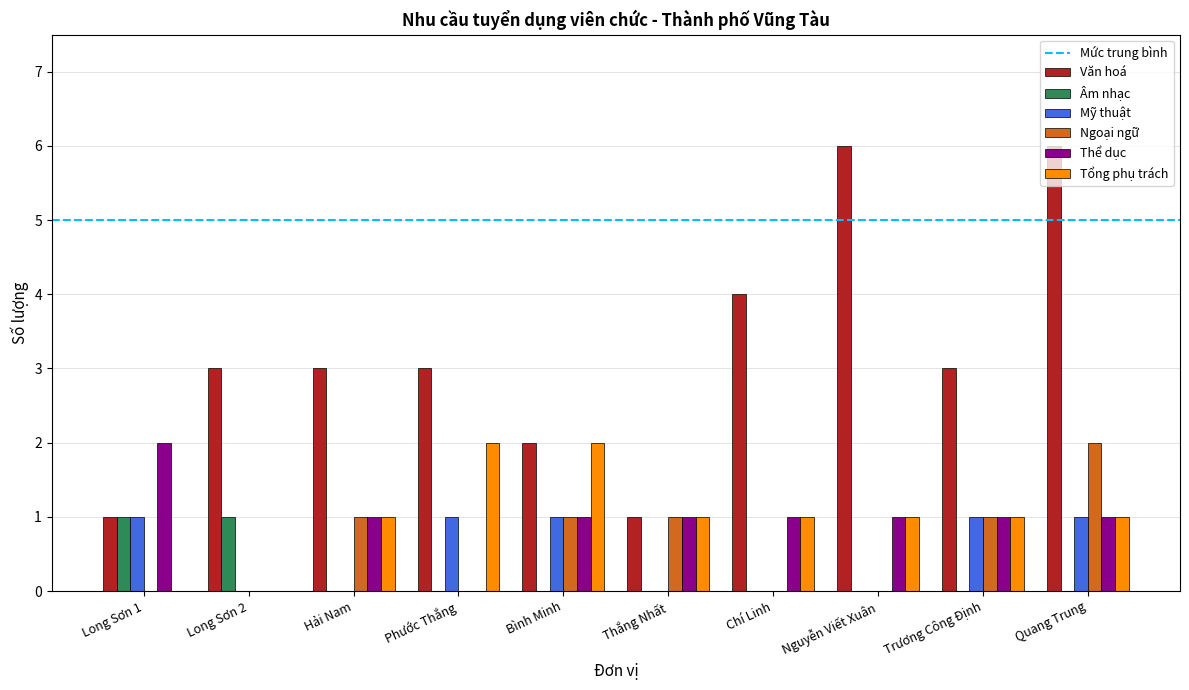

What is the sum of all Mỹ thuật values?

5